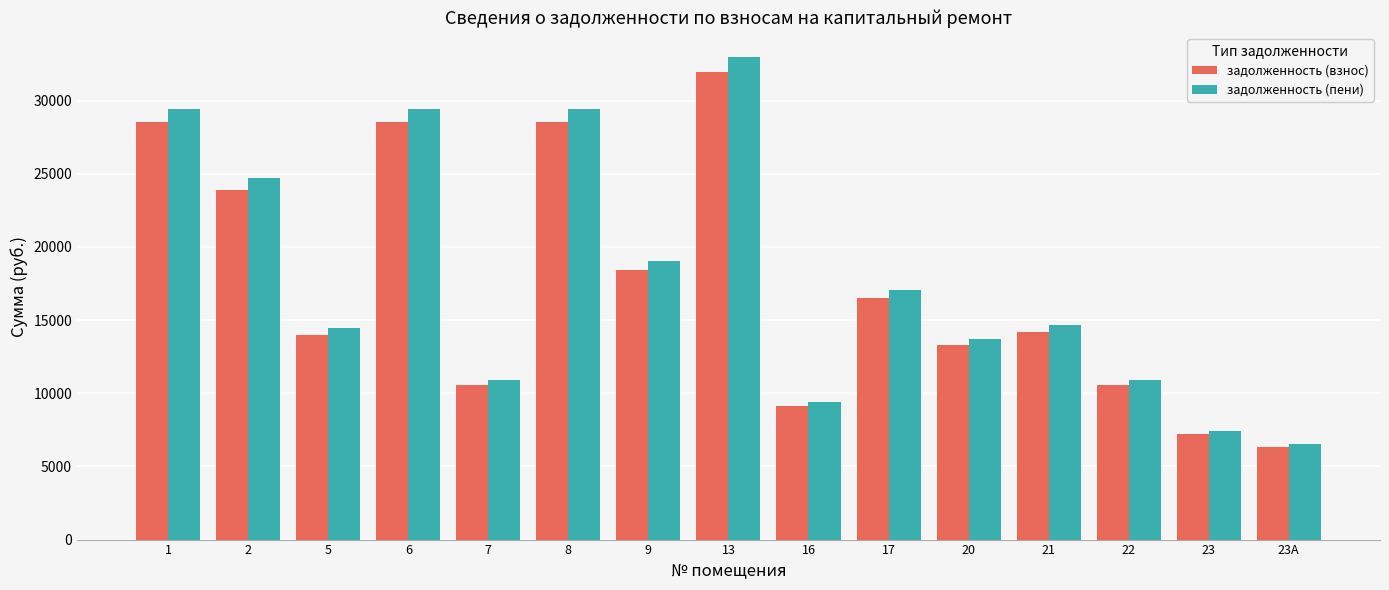

Reading left to right, extract all data points from this chart.

задолженность (взнос): 1=28518.0	2=23898.2	5=13973.9	6=28518.0	7=10551.7	8=28518.0	9=18422.6	13=31940.2	16=9125.8	17=16540.4	20=13289.4	21=14202.1	22=10551.7	23=7186.4	23А=6331.0
задолженность (пени): 1=29448.0	2=24677.6	5=14429.6	6=29448.0	7=10895.8	8=29448.0	9=19023.4	13=32981.8	16=9423.4	17=17079.8	20=13722.8	21=14665.3	22=10895.8	23=7420.8	23А=6537.4